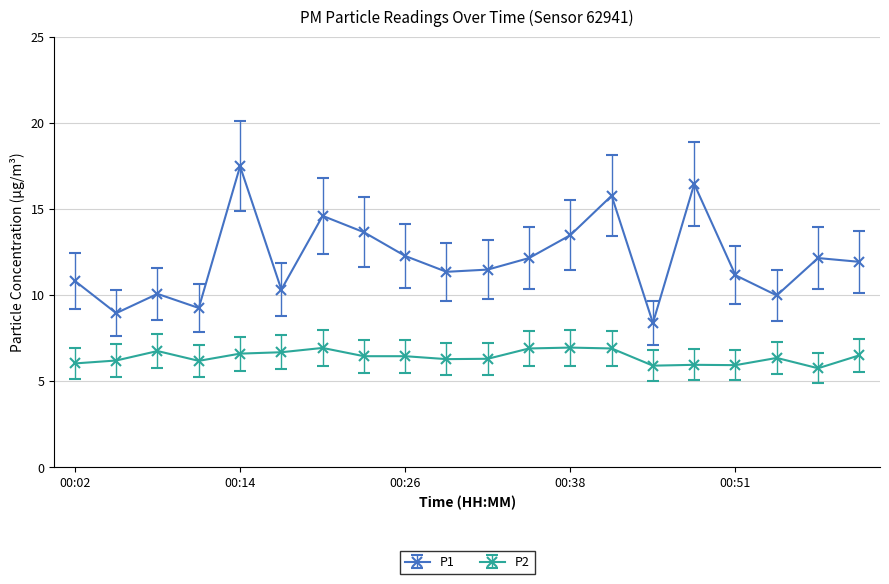

At how many categories does at least one series exceed 15?

3